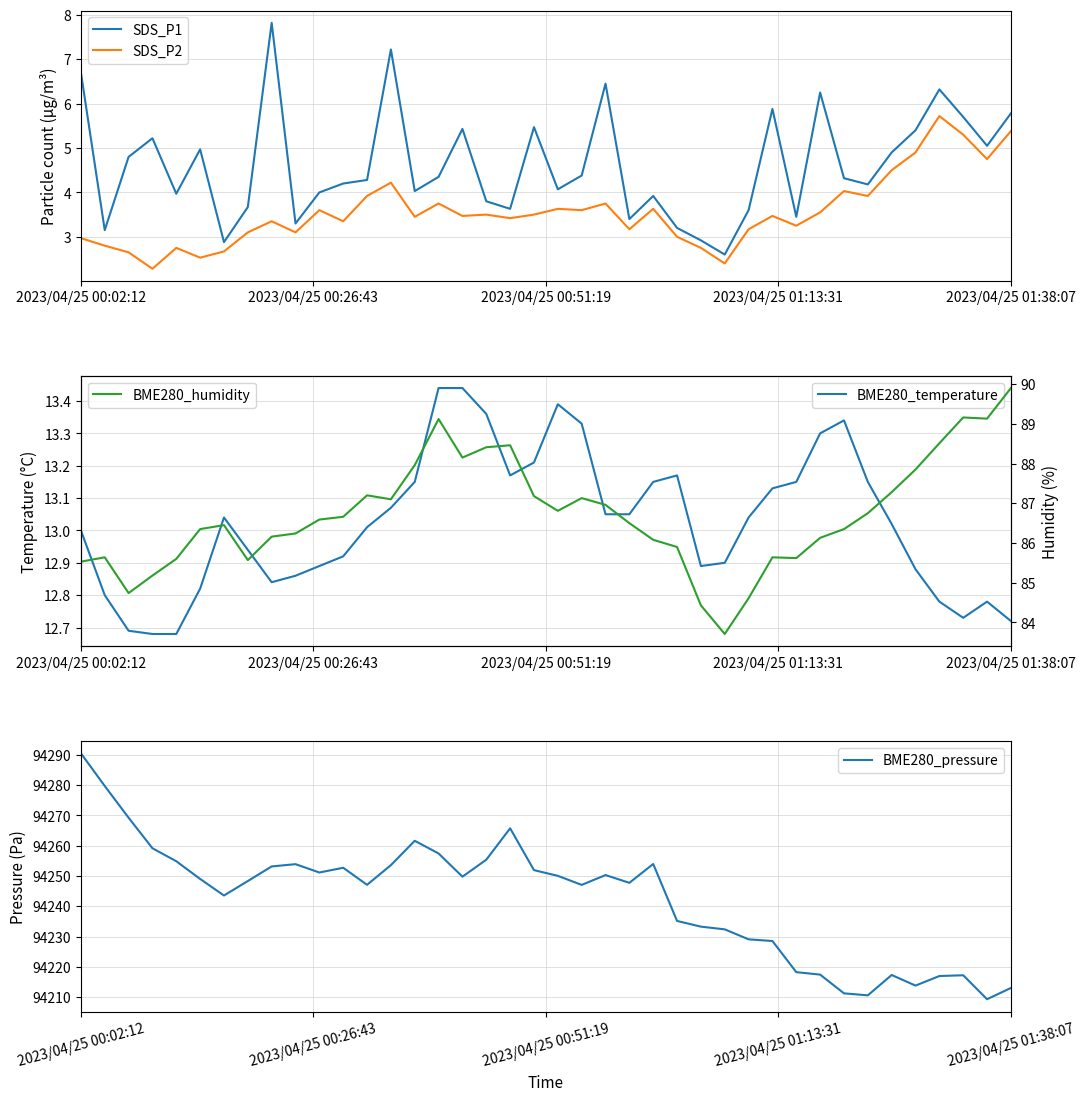

In SDS_P1, how many points are lower than both neighbors (excluding endpoints)?

12